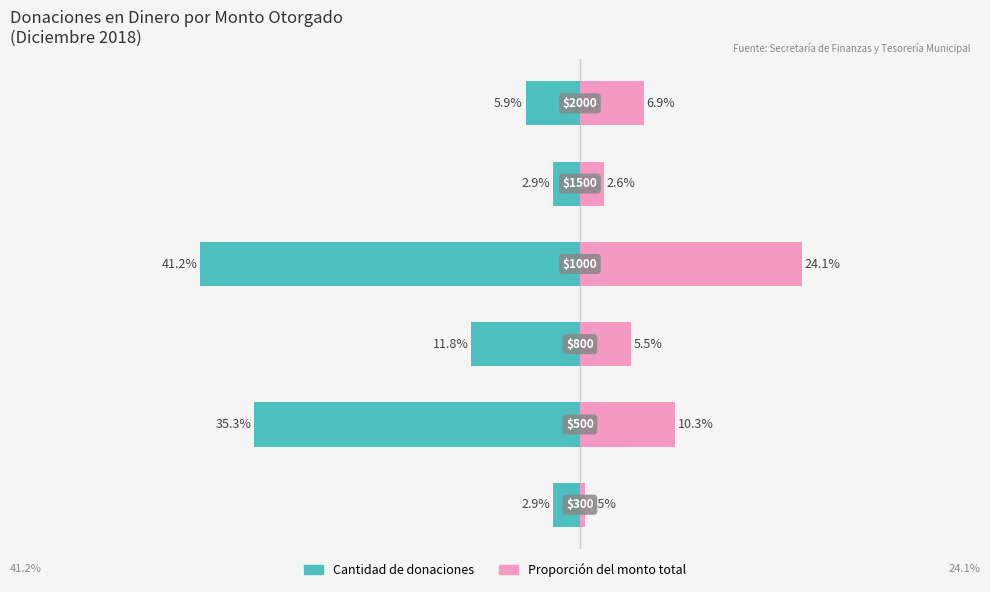

Reading left to right, what are all the values shown in this chart?

Cantidad de donaciones: 0=-2.9	1=-35.3	2=-11.8	3=-41.2	4=-2.9	5=-5.9
Proporción del monto total: 0=0.5	1=10.3	2=5.5	3=24.1	4=2.6	5=6.9